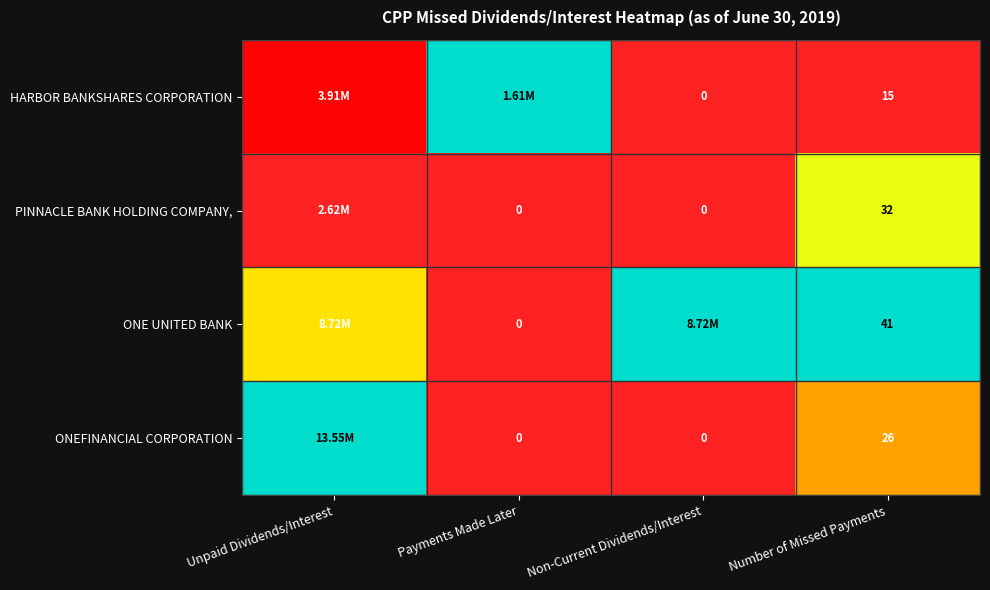

Which series changed the most between Unpaid Dividends/Interest and Number of Missed Payments?

PINNACLE BANK HOLDING COMPANY,